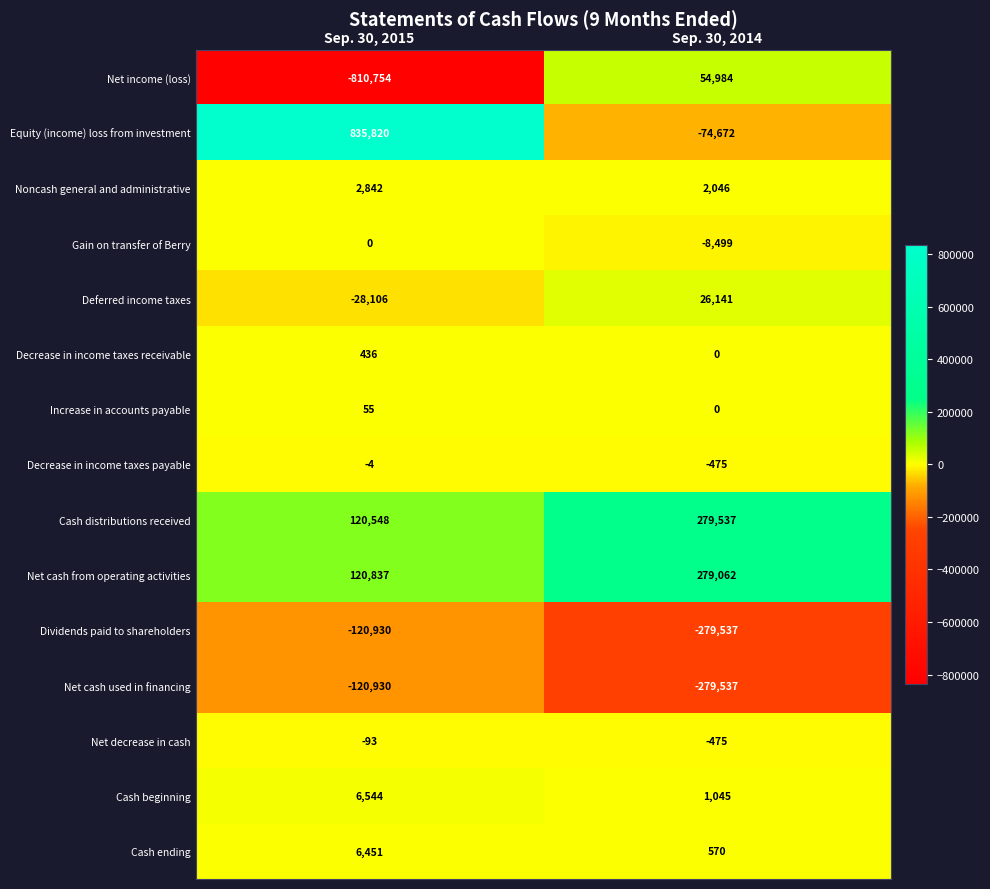

What is the sum of the Equity (income) loss from investment values at Sep. 30, 2014 and Sep. 30, 2015?

761148